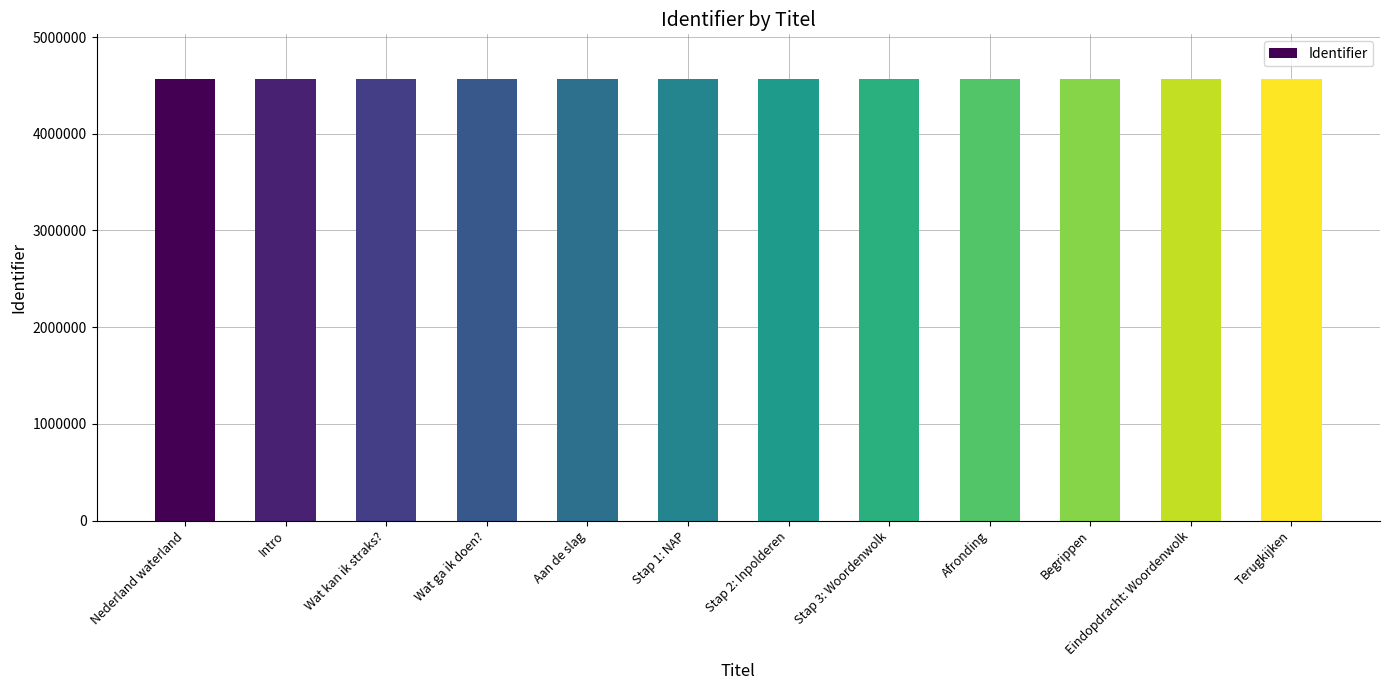

Approximately how many times larger is the value at Stap 2: Inpolderen compared to Nederland waterland?

1.0